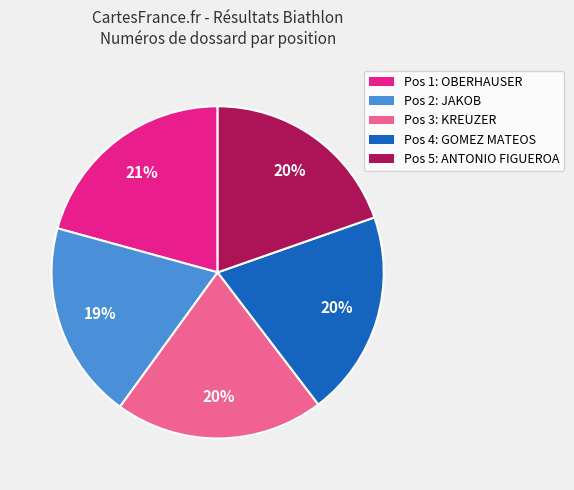

Is there a majority slice in this chart?

No